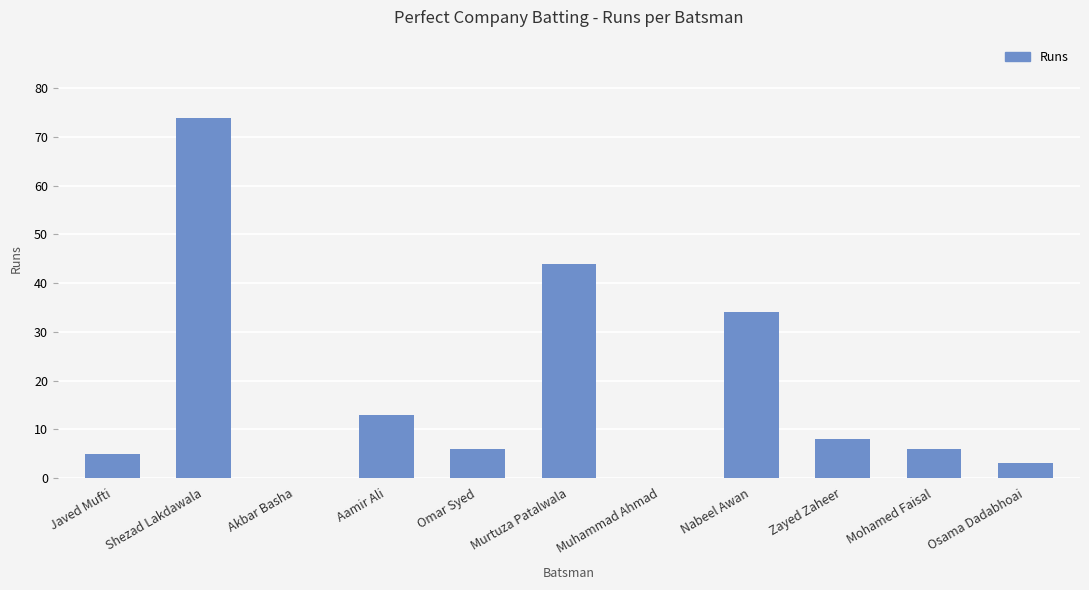

True or false: the data shows 13 at Aamir Ali.

True